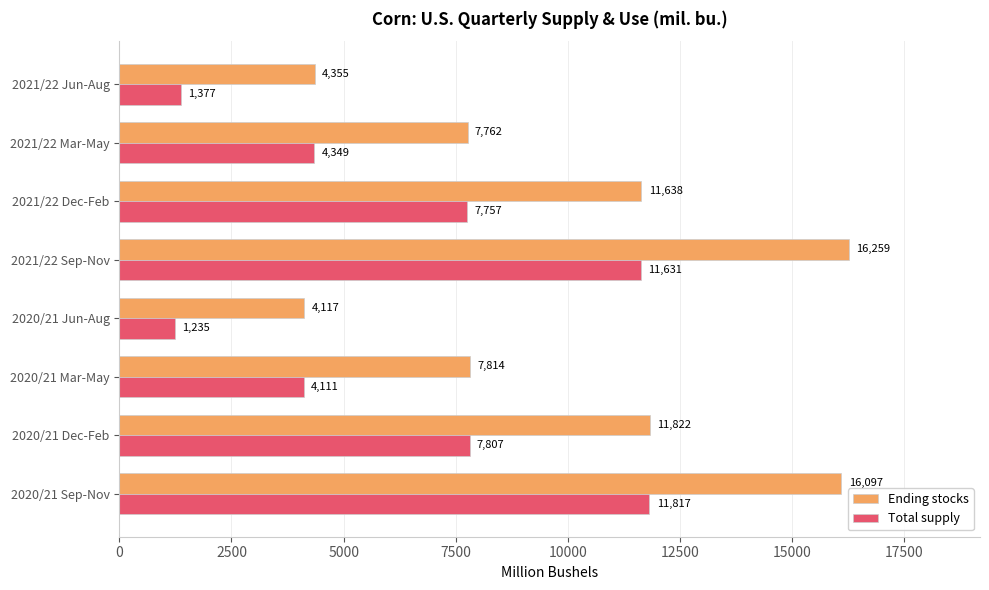

The Ending stocks series shows 20533.1 at 2021/22 Dec-Feb. True or false?

False